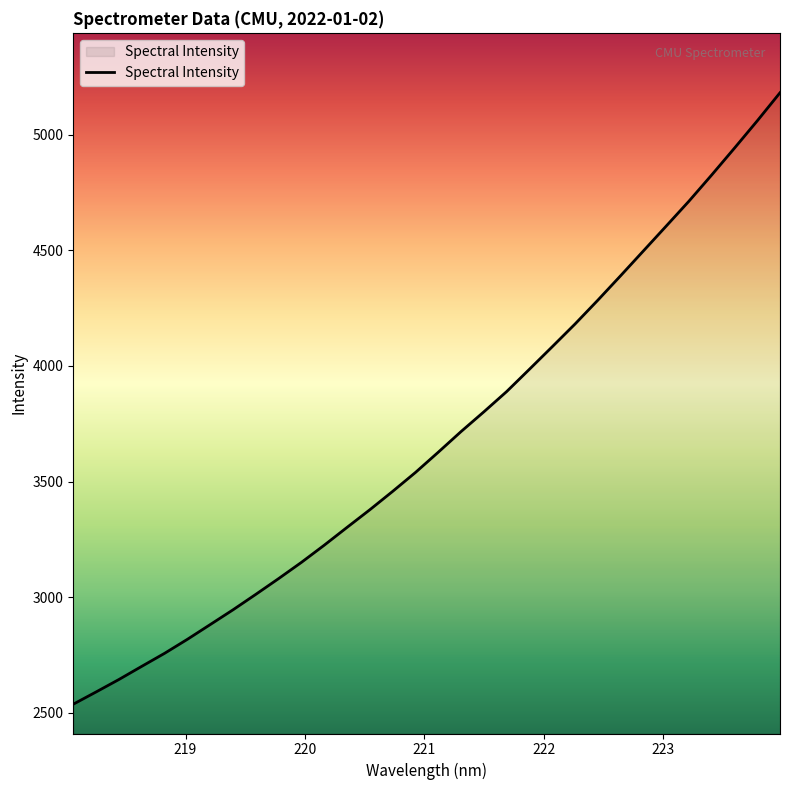

What is the maximum value shown in the chart?

5182.2